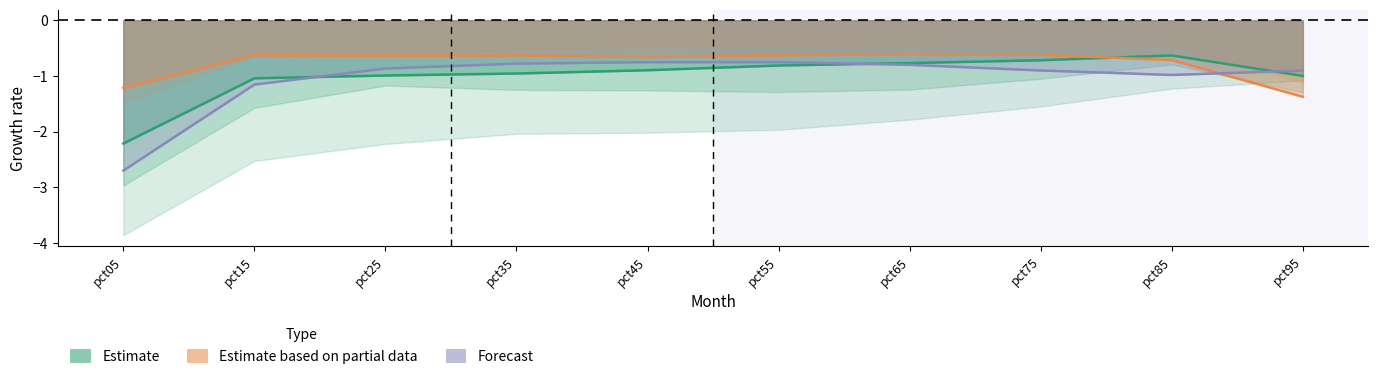

What is the value of the Mar point at the 7th from the left?

-0.8